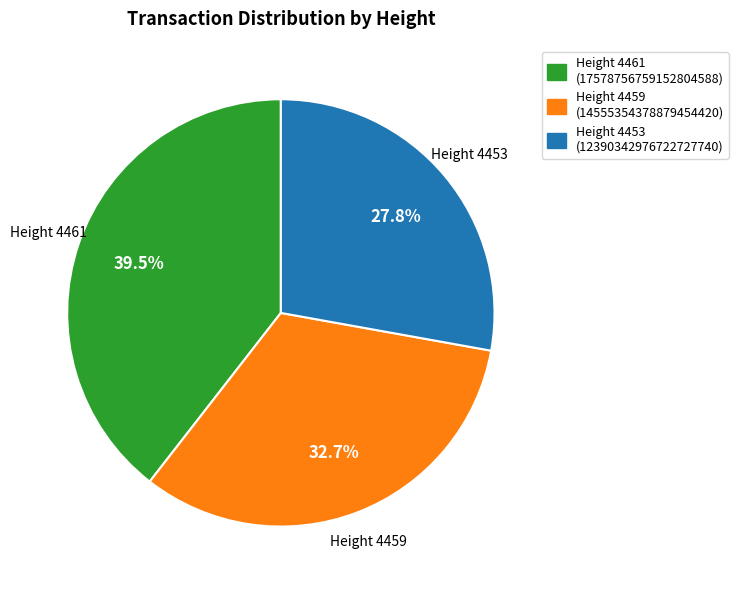

Is there a majority slice in this chart?

No